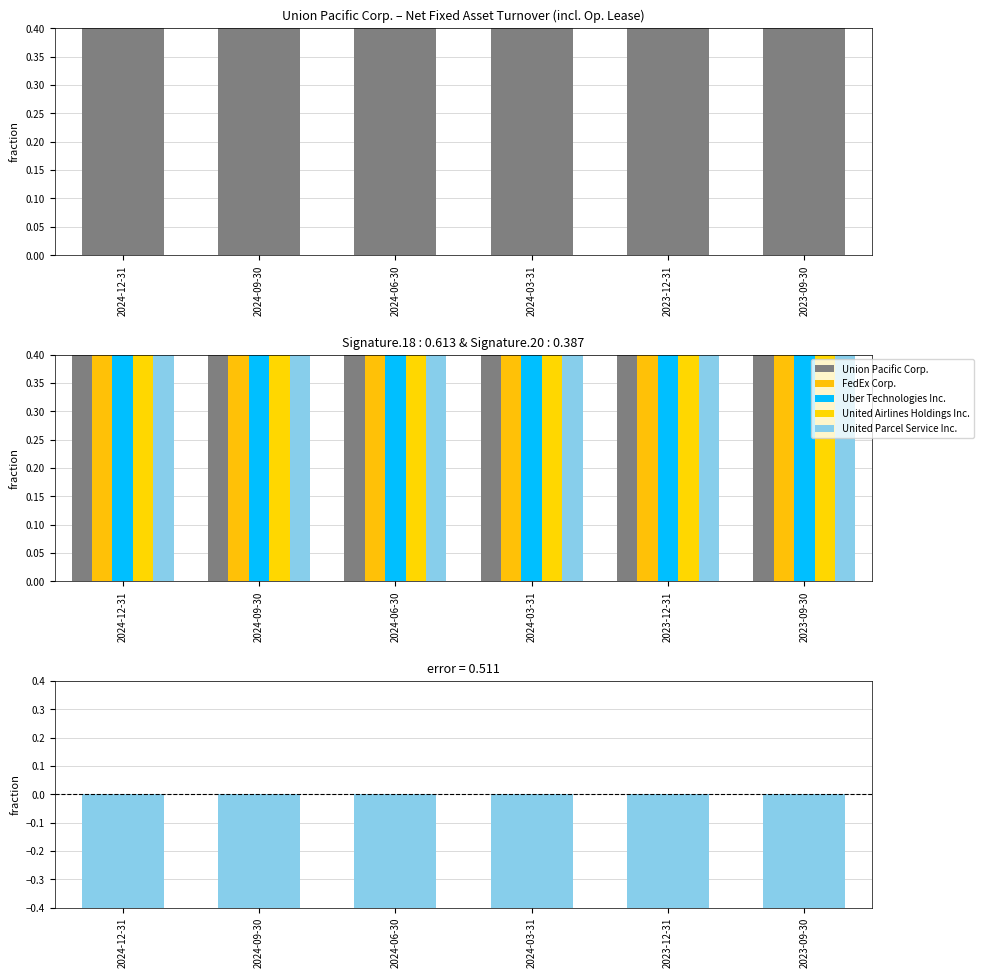

The value of FedEx Corp. at 2024-12-31 is 0.7. True or false?

False